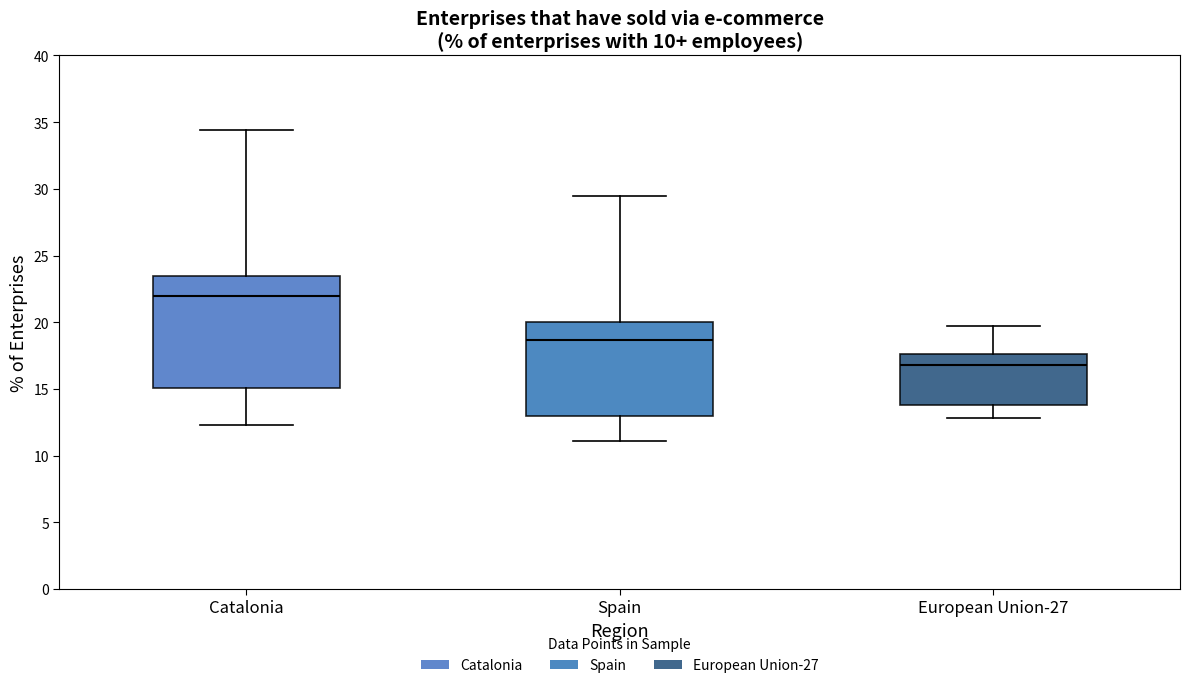

Which box has the lowest median line?

European Union-27